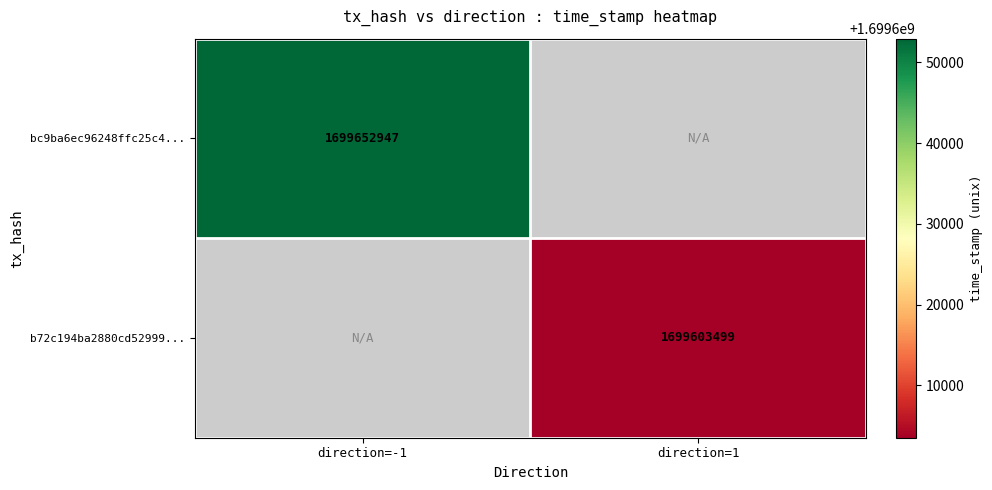

Is it true that b72c194ba2880cd52999... equals 1699603499 at direction=1?

True